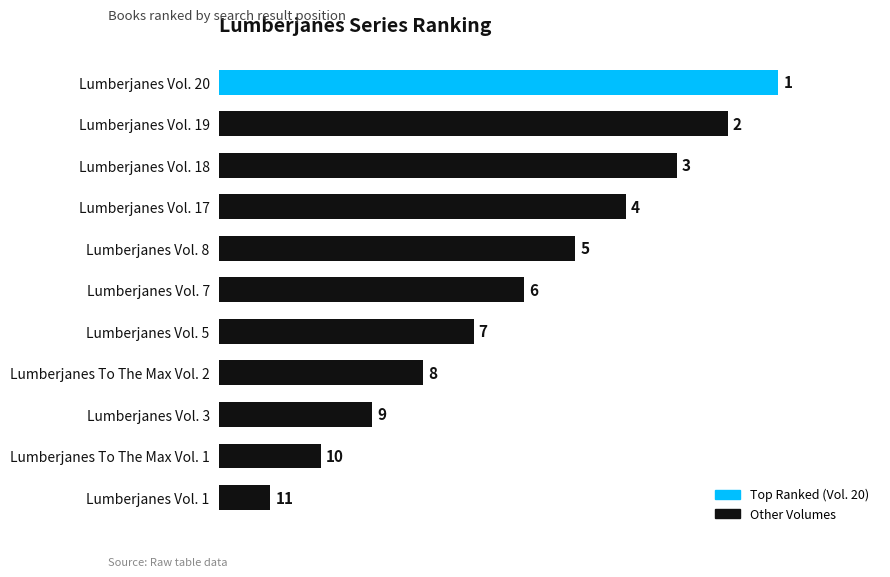

What is the change in value from Lumberjanes Vol. 20 to Lumberjanes To The Max Vol. 1?

-9